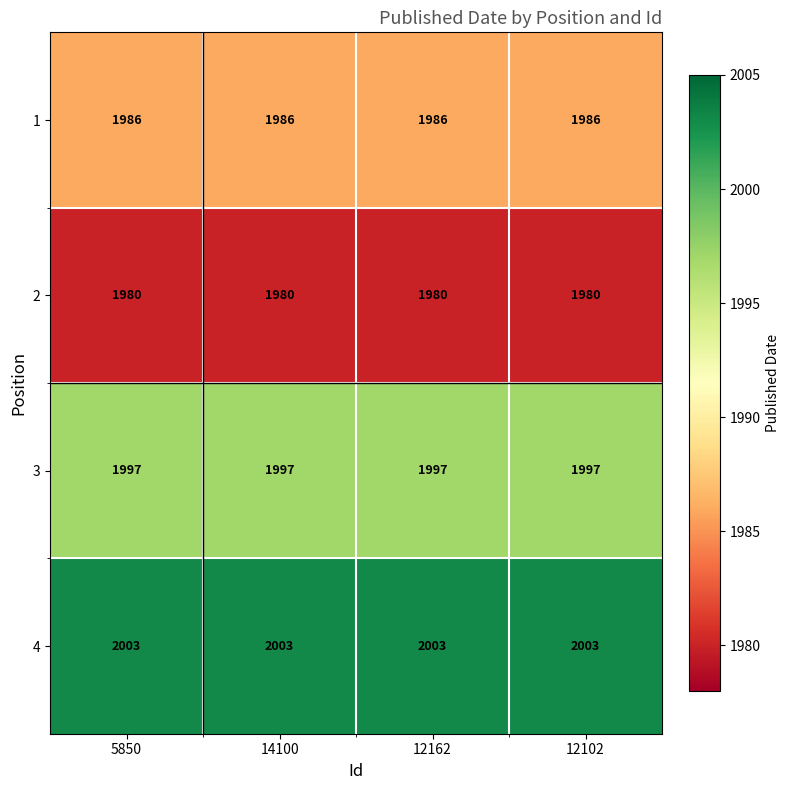

How many series are shown in this chart?

4